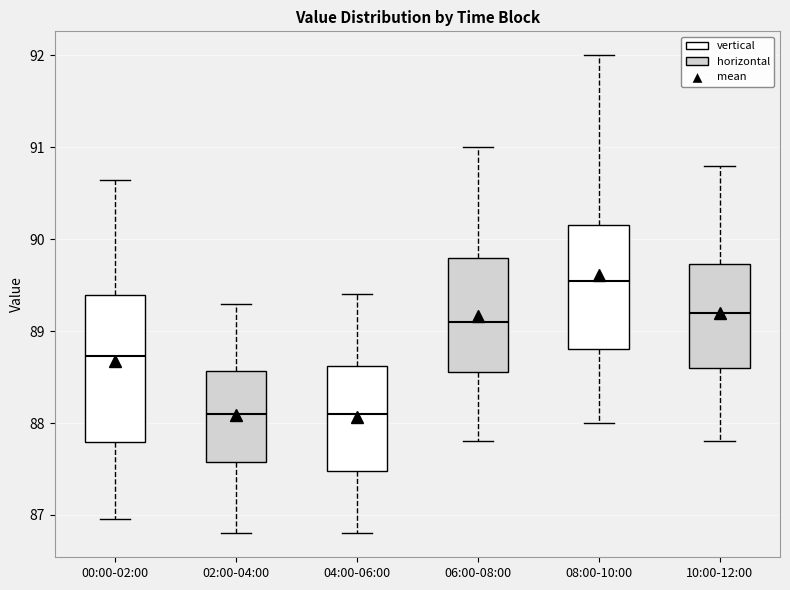

Reading left to right, read every box against the y-axis: the position of its median line, the range the box covers, and the ends of its whiskers. The values are not printed on the chart, so give them approximately, as read against the axis.

00:00-02:00: median 88.7, box 87.8 to 89.4, whiskers 87.0 to 90.6
02:00-04:00: median 88.1, box 87.6 to 88.6, whiskers 86.8 to 89.3
04:00-06:00: median 88.1, box 87.5 to 88.6, whiskers 86.8 to 89.4
06:00-08:00: median 89.1, box 88.6 to 89.8, whiskers 87.8 to 91.0
08:00-10:00: median 89.6, box 88.8 to 90.2, whiskers 88.0 to 92.0
10:00-12:00: median 89.2, box 88.6 to 89.7, whiskers 87.8 to 90.8